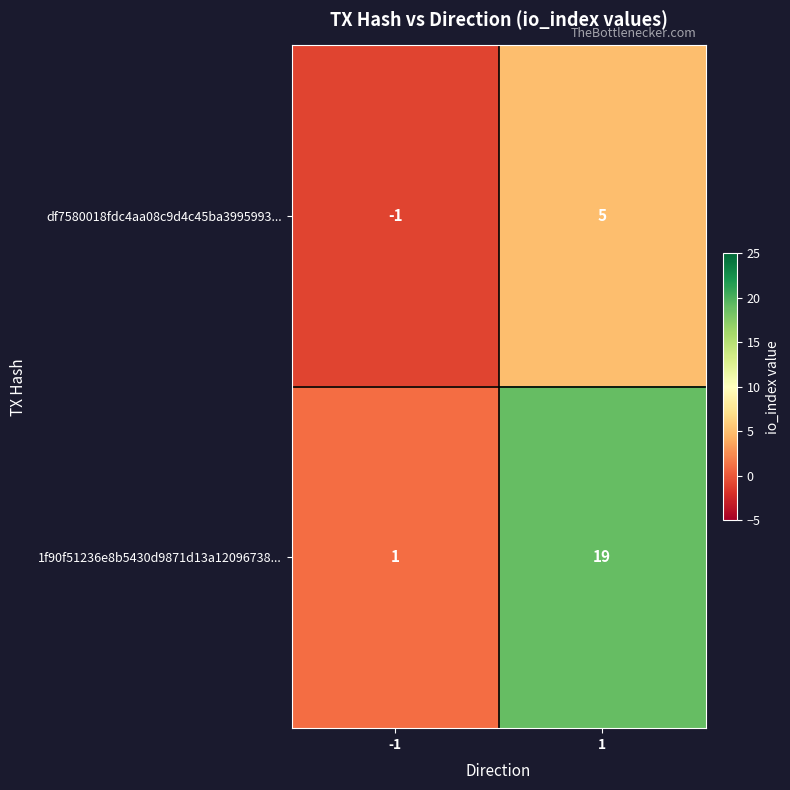

How many categories are shown in the chart?

2